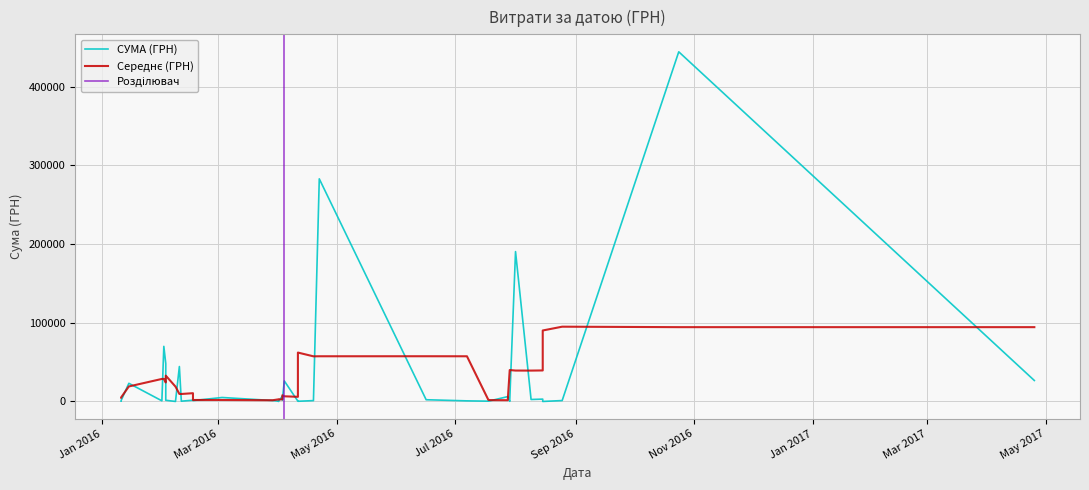

True or false: there are more than 1 points higher than both neighbors.

True